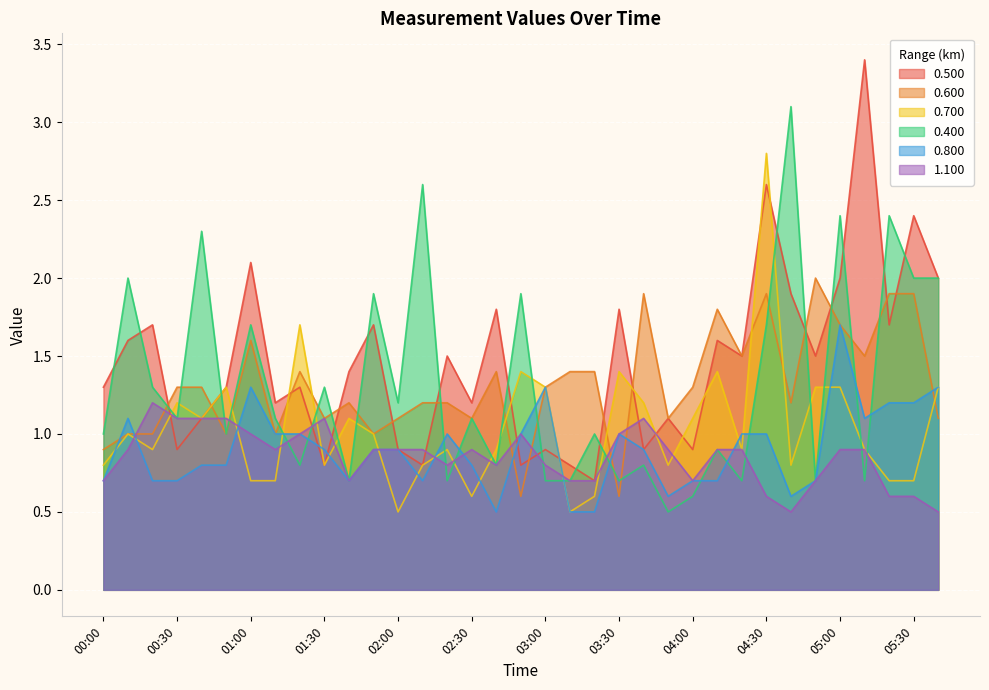

True or false: 1.100 has a value of 0.9 at 04:20.

True